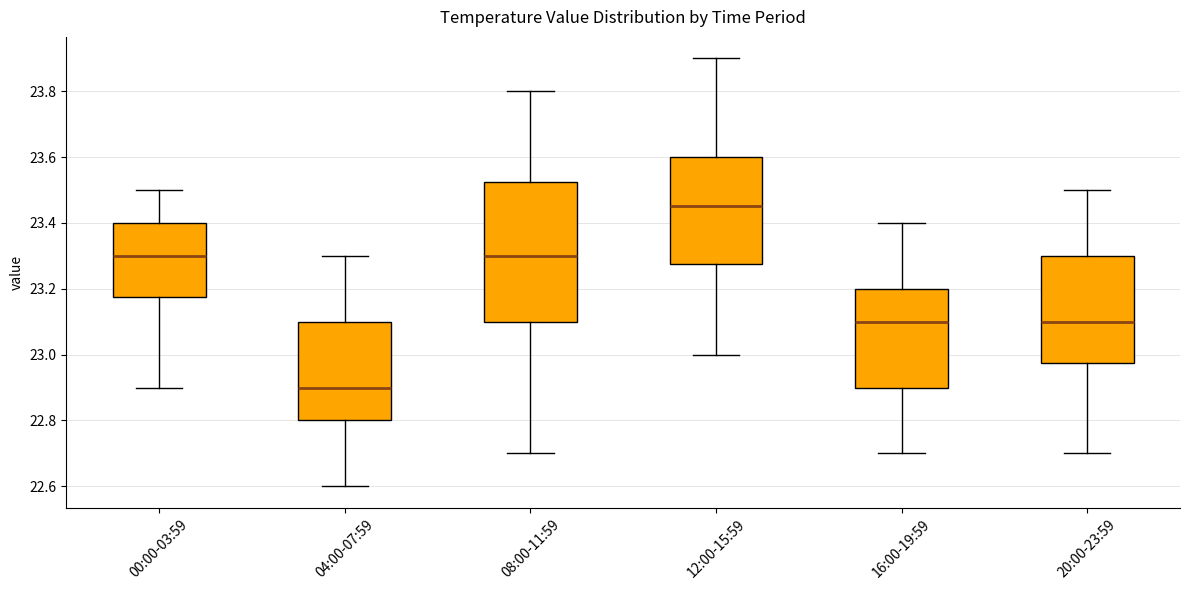

Which box has the lowest median line?

04:00-07:59